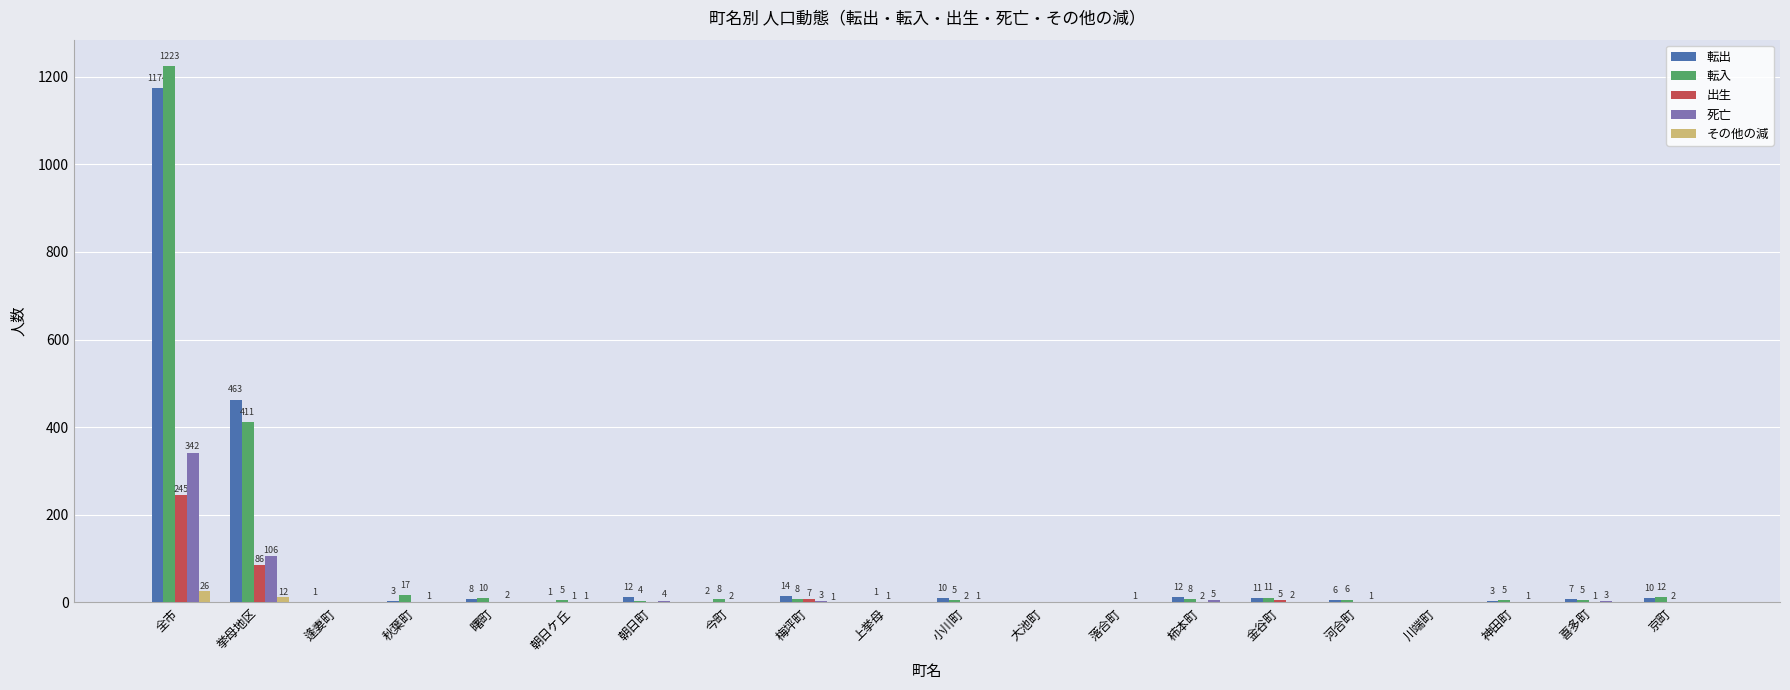

Which category has the highest value in the 転入 series?

全市